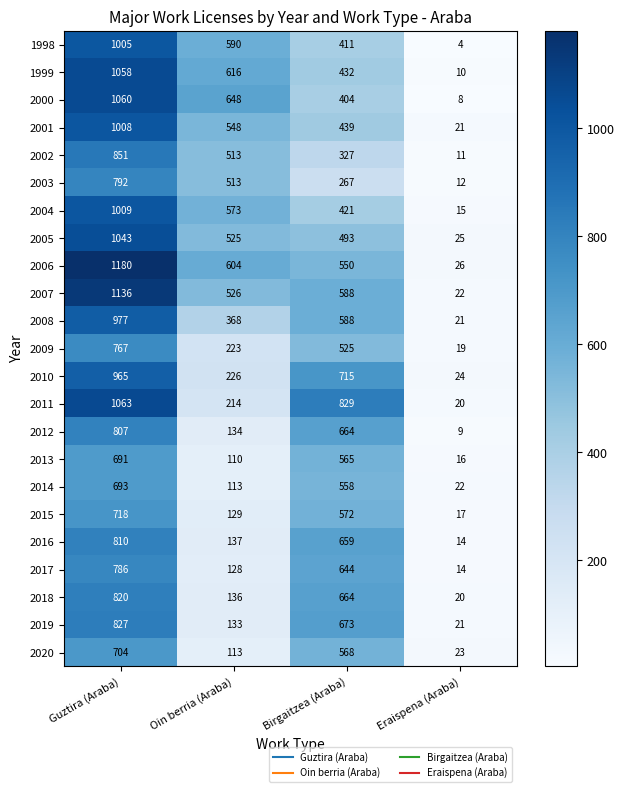

Which series has the widest spread of values?

2006